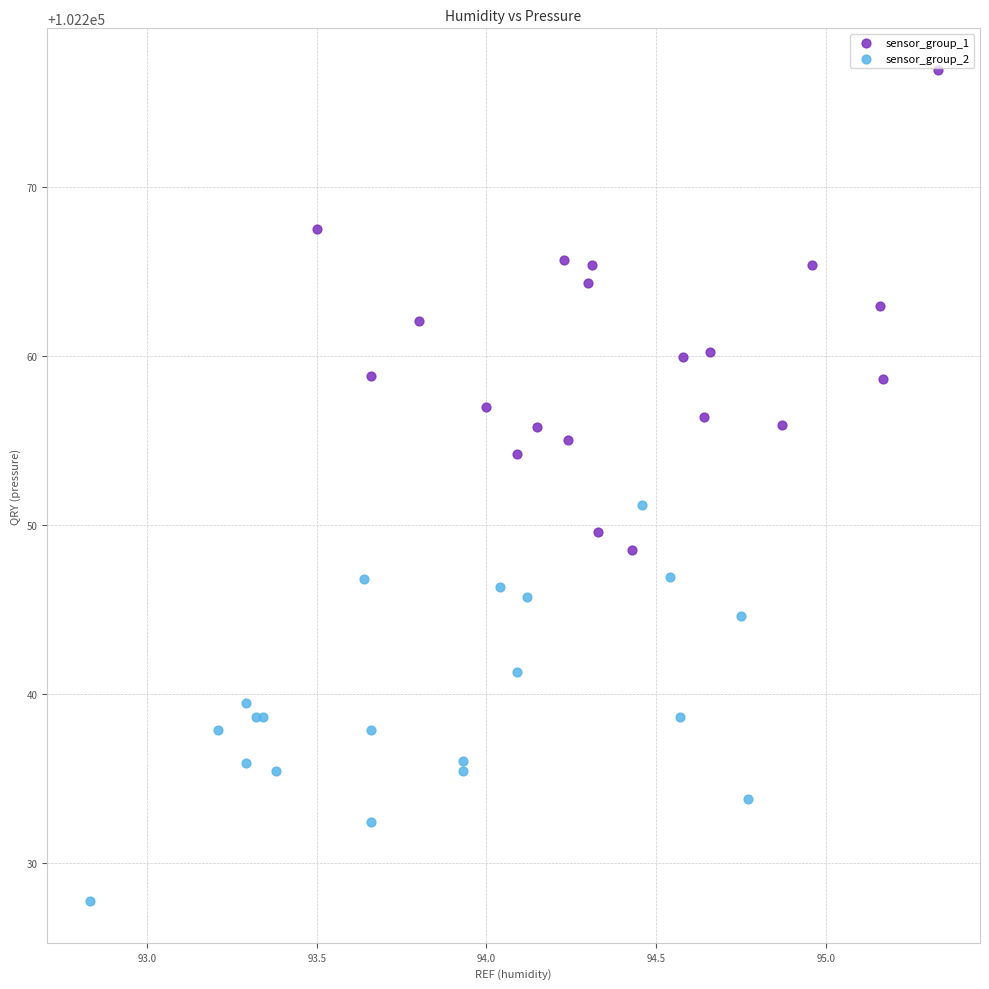

Which series has the largest Y range (max minus min)?

sensor_group_1